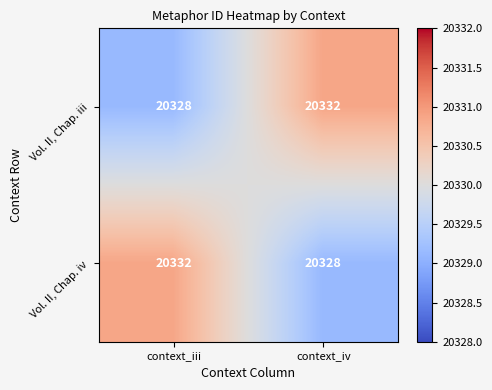

What is the sum of all Vol. II, Chap. iv values?

40660